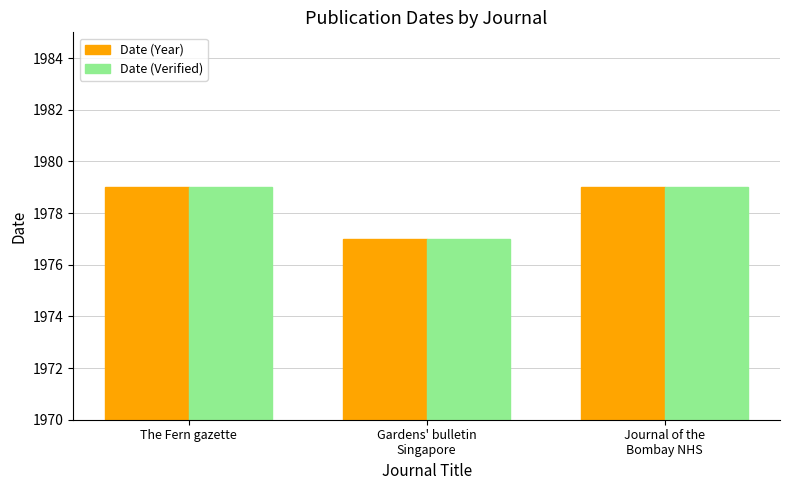

Count the number of data series in this chart.

2